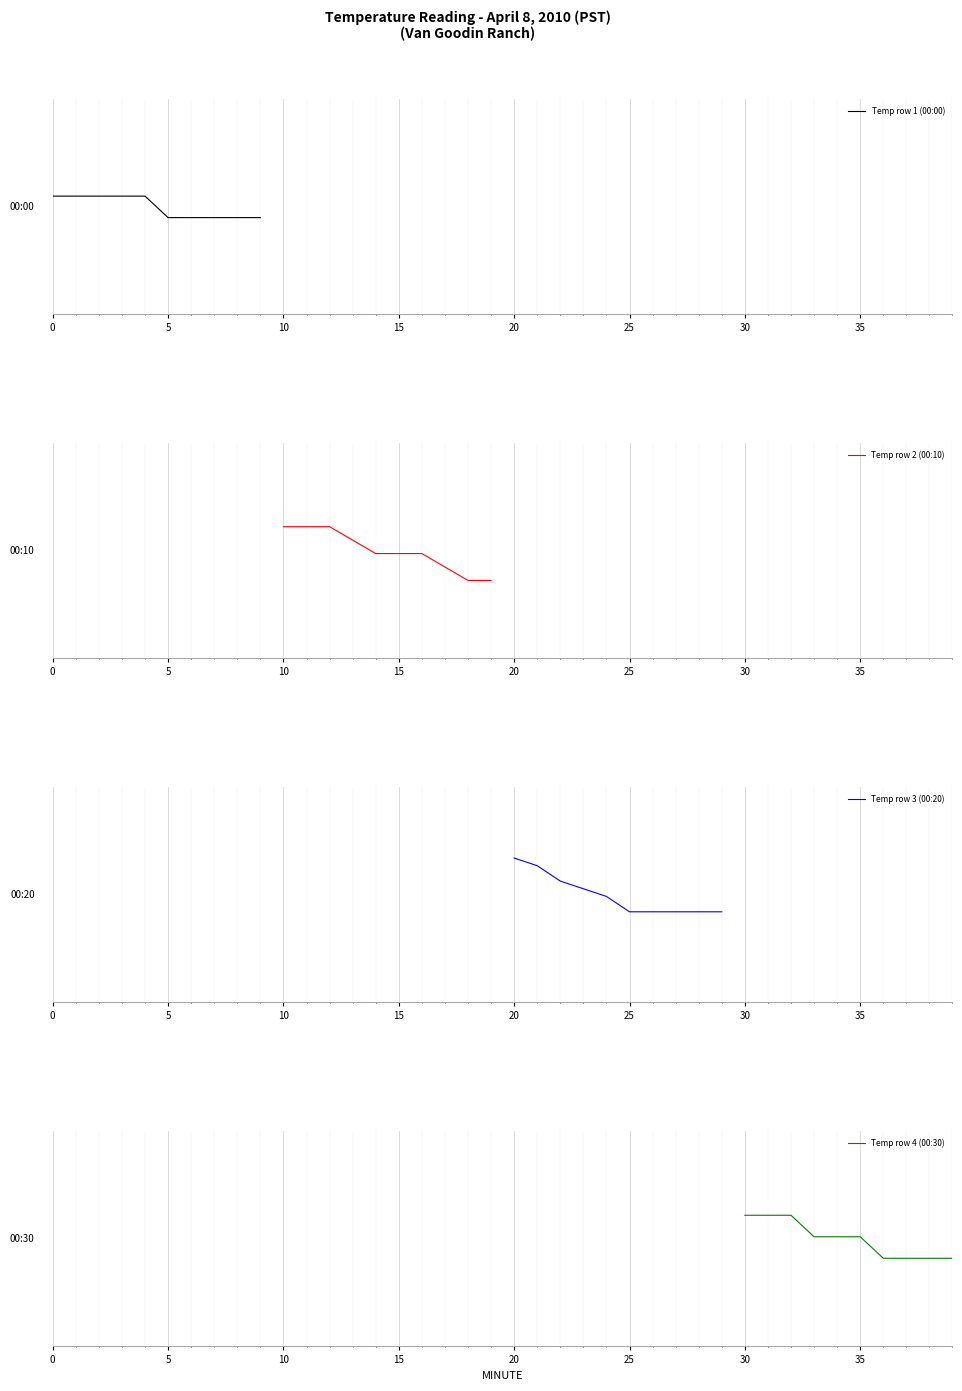

What is the difference between the maximum and minimum values in the Temp row 1 (00:00) series?

0.1